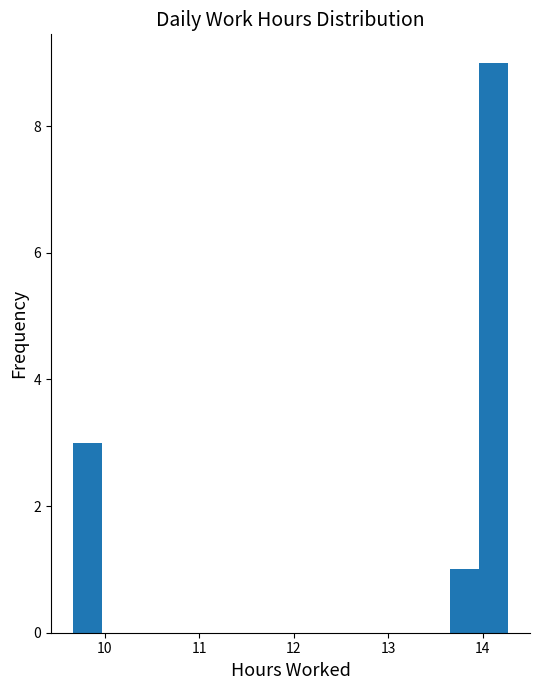

Around what value on the x-axis is the tallest bar? Give the approximate position of its centre, as read against the axis.

14.1